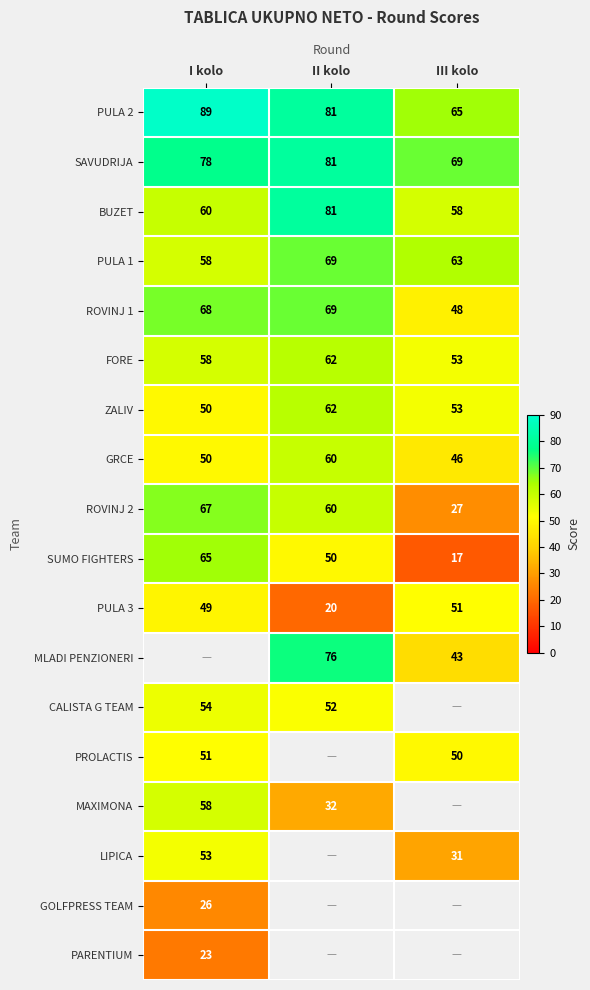

Count the number of categories in the chart.

3